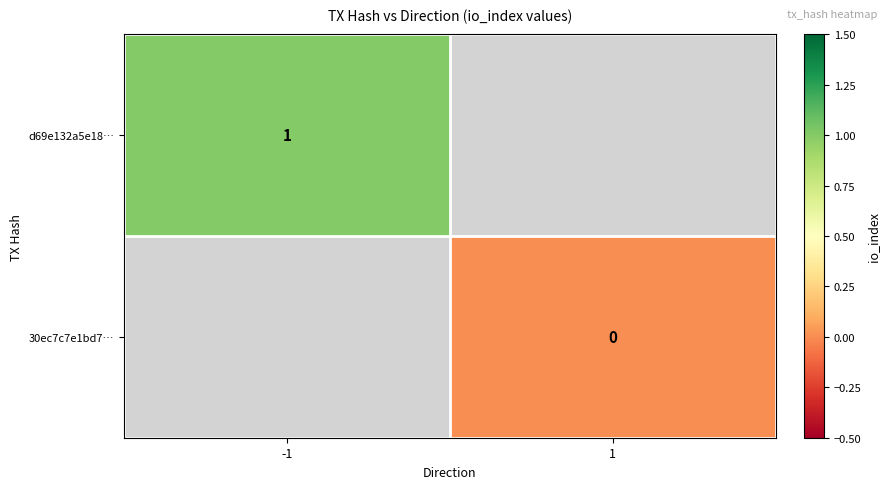

The value of d69e132a5e18… at -1 is 0. True or false?

False